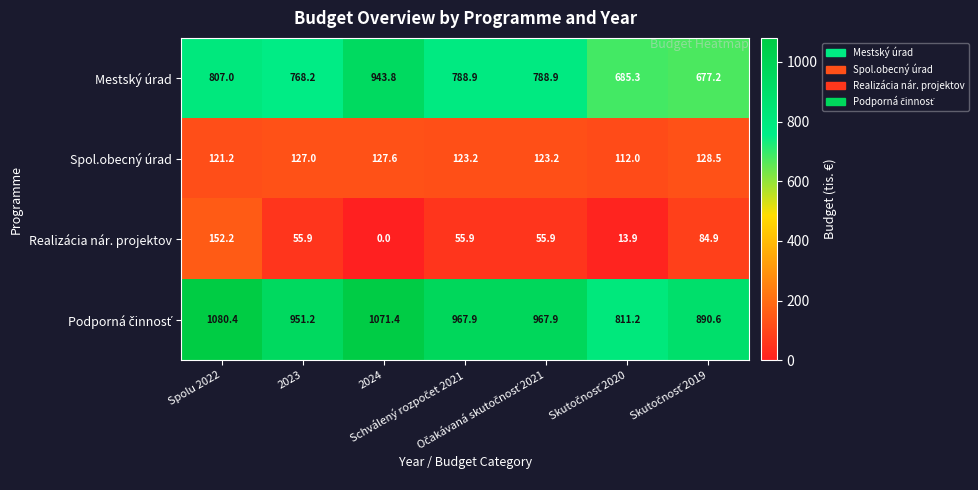

At how many categories does at least one series exceed 878?

6